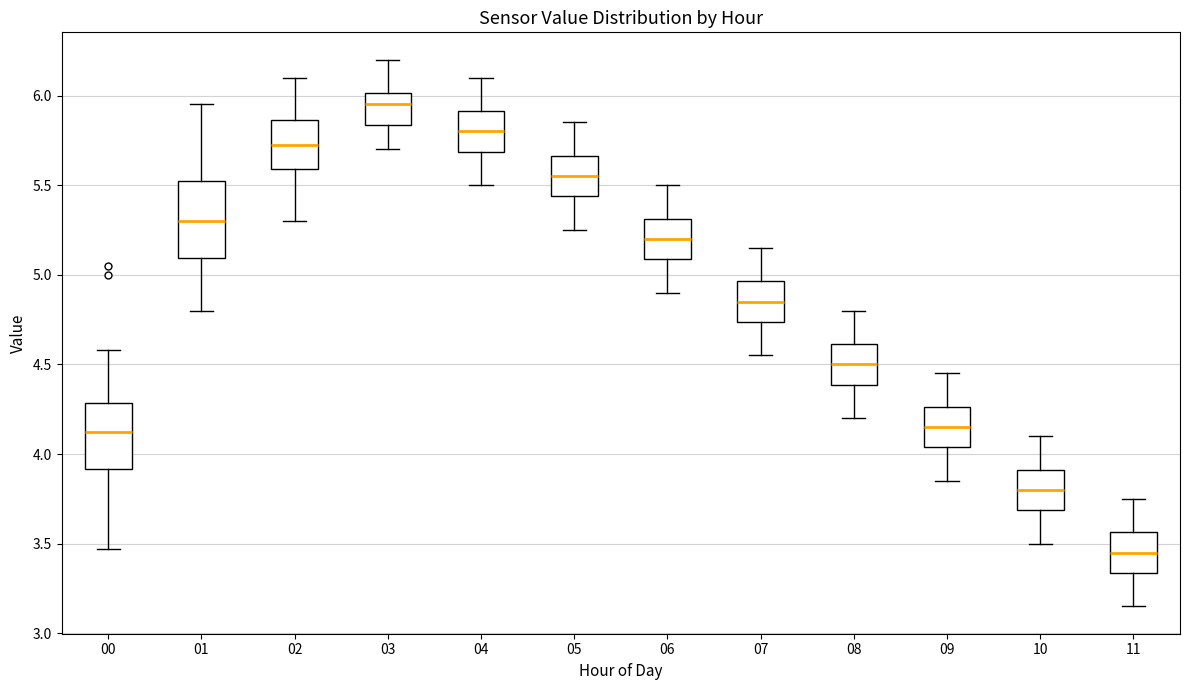

Reading left to right, read every box against the y-axis: the position of its median line, the range the box covers, and the ends of its whiskers. The values are not printed on the chart, so give them approximately, as read against the axis.

00: median 4.15, box 3.90 to 4.30, whiskers 3.45 to 4.60
01: median 5.30, box 5.10 to 5.55, whiskers 4.80 to 5.95
02: median 5.75, box 5.60 to 5.85, whiskers 5.30 to 6.10
03: median 5.95, box 5.85 to 6.00, whiskers 5.70 to 6.20
04: median 5.80, box 5.70 to 5.90, whiskers 5.50 to 6.10
05: median 5.55, box 5.45 to 5.65, whiskers 5.25 to 5.85
06: median 5.20, box 5.10 to 5.30, whiskers 4.90 to 5.50
07: median 4.85, box 4.75 to 4.95, whiskers 4.55 to 5.15
08: median 4.50, box 4.40 to 4.60, whiskers 4.20 to 4.80
09: median 4.15, box 4.05 to 4.25, whiskers 3.85 to 4.45
10: median 3.80, box 3.70 to 3.90, whiskers 3.50 to 4.10
11: median 3.45, box 3.35 to 3.55, whiskers 3.15 to 3.75